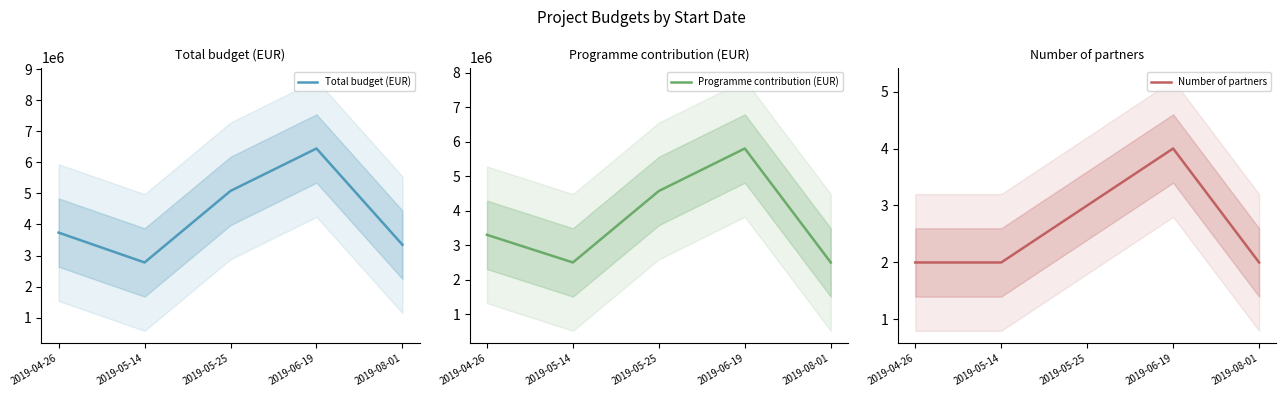

What is the lowest value of the Total budget (EUR) series?

2777778